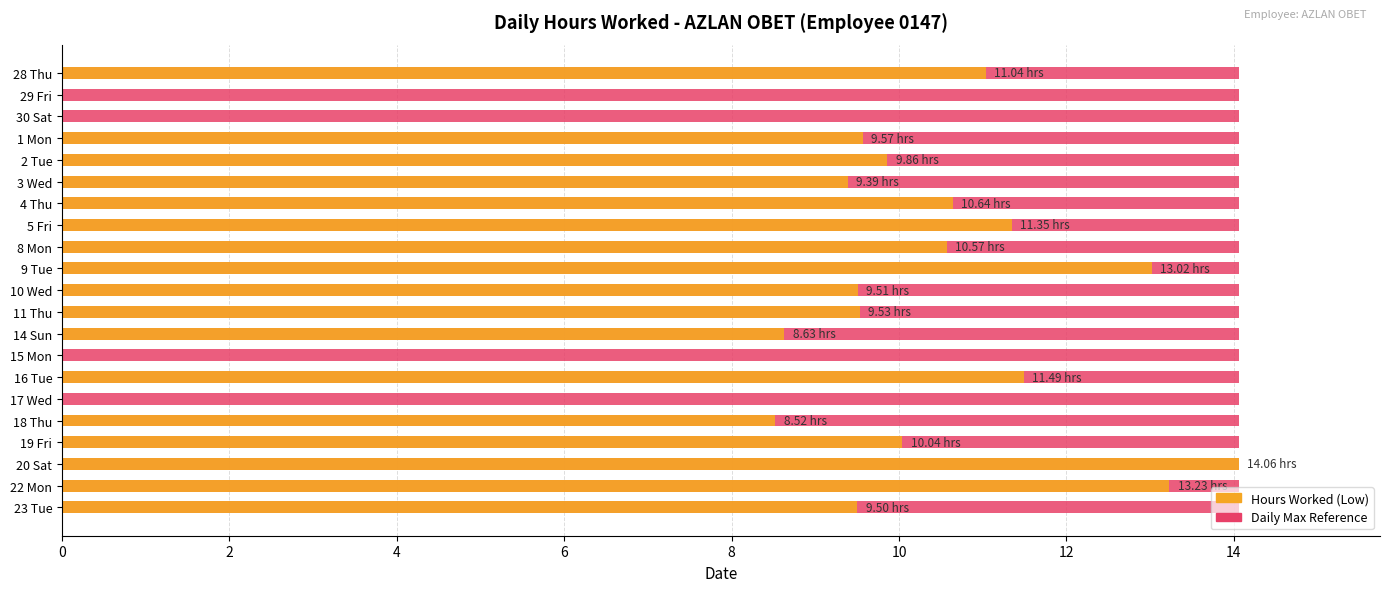

What is the highest value of the Low (hours worked) series?

14.1